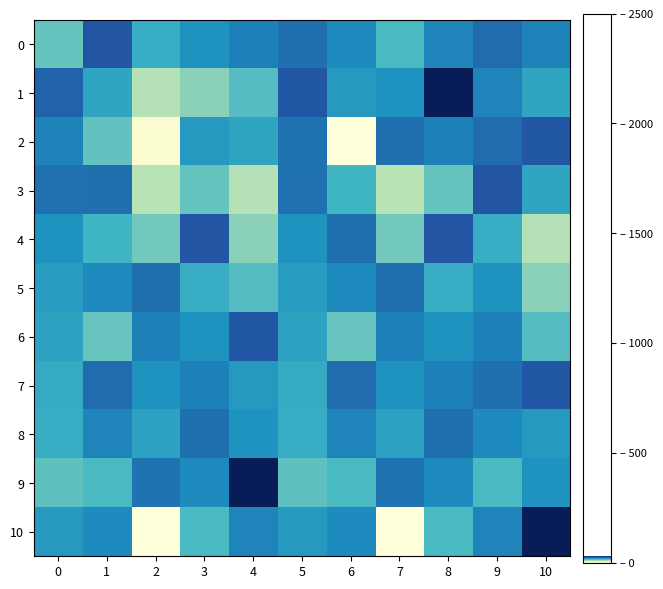

Reading right to left, transcribe all the data shown in this chart.

0: 10=20.9	9=22.6	8=20.8	7=15.3	6=20.3	5=22.4	4=21.1	3=19.6	2=16.8	1=24.5	0=13.4
1: 10=17.7	9=20.8	8=31.8	7=19.6	6=19.0	5=24.4	4=14.5	3=11.2	2=9.0	1=17.7	0=23.3
2: 10=24.4	9=22.6	8=21.1	7=22.4	6=0.0	5=22.1	4=17.7	3=18.9	2=0.9	1=13.8	0=20.9
3: 10=17.7	9=24.5	8=13.4	7=8.8	6=15.9	5=22.3	4=9.0	3=13.4	2=8.8	1=22.4	0=22.3
4: 10=9.0	9=16.8	8=24.5	7=12.7	6=22.4	5=19.6	4=11.2	3=24.5	2=12.7	1=15.9	0=19.6
5: 10=11.2	9=19.6	8=16.8	7=22.4	6=20.3	5=18.6	4=14.5	3=16.8	2=22.4	1=20.3	0=18.6
6: 10=14.5	9=21.1	8=19.6	7=21.1	6=13.4	5=17.9	4=24.4	3=19.6	2=21.1	1=13.4	0=17.9
7: 10=24.4	9=22.4	8=21.1	7=19.6	6=22.6	5=17.1	4=19.0	3=21.1	2=19.6	1=22.6	0=17.1
8: 10=19.0	9=20.3	8=22.4	7=18.1	6=20.8	5=16.9	4=19.6	3=22.4	2=18.1	1=20.8	0=16.9
9: 10=19.6	9=15.3	8=20.3	7=22.1	6=15.3	5=13.9	4=31.8	3=20.3	2=22.1	1=15.3	0=13.9
10: 10=31.8	9=20.8	8=15.3	7=0.0	6=20.3	5=18.9	4=20.8	3=15.3	2=0.0	1=20.3	0=18.9